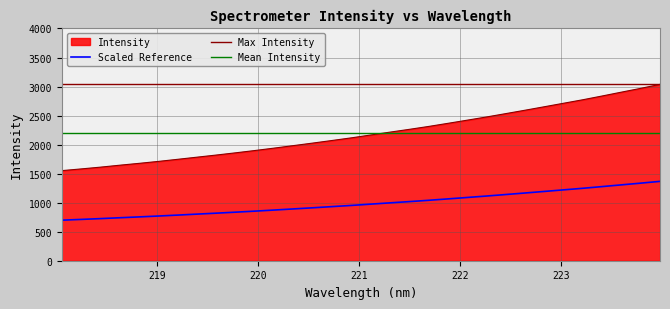

List the labels in order of value, smallest first.

218.0596, 218.2508, 218.442, 218.6332, 218.8244, 219.0156, 219.2067, 219.3979, 219.589, 219.7801, 219.9712, 220.1623, 220.3533, 220.5444, 220.7354, 220.9264, 221.1174, 221.3083, 221.4993, 221.6902, 221.8812, 222.0721, 222.263, 222.4538, 222.6447, 222.8355, 223.0264, 223.2172, 223.408, 223.5987, 223.7895, 223.9802